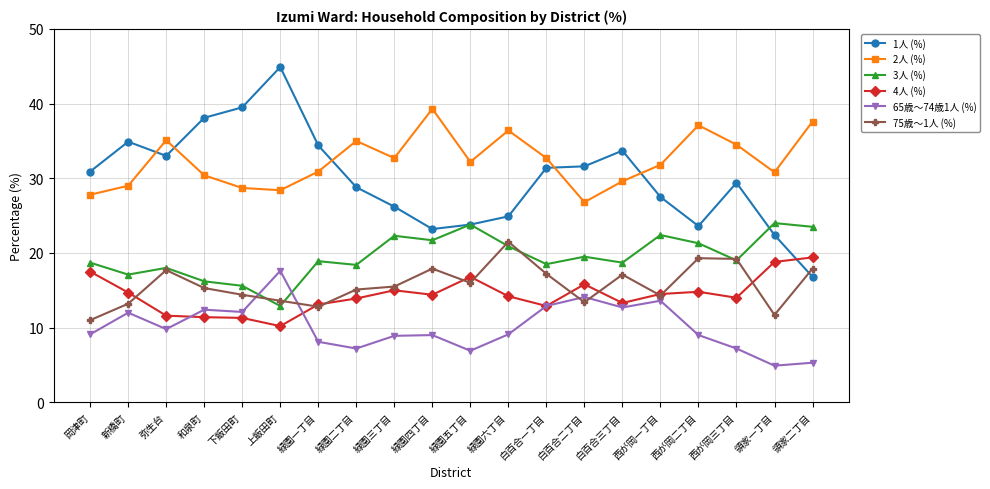

What is the smallest value displayed?

4.9